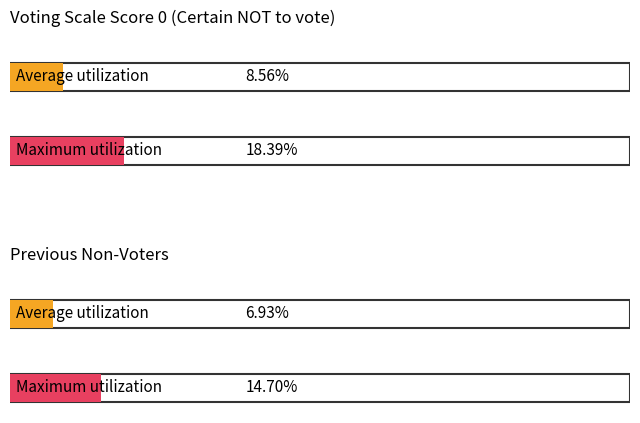

True or false: Labour has a value of 179 at Male.

False